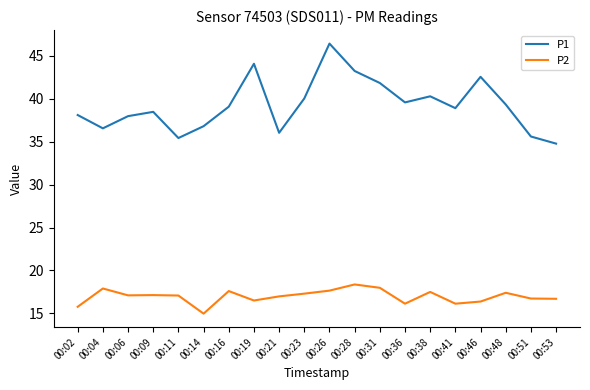

Is it true that P2 equals 17.1 at 00:11?

True